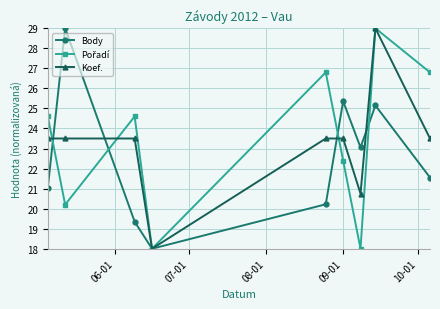

What is the smallest value displayed?

18.0